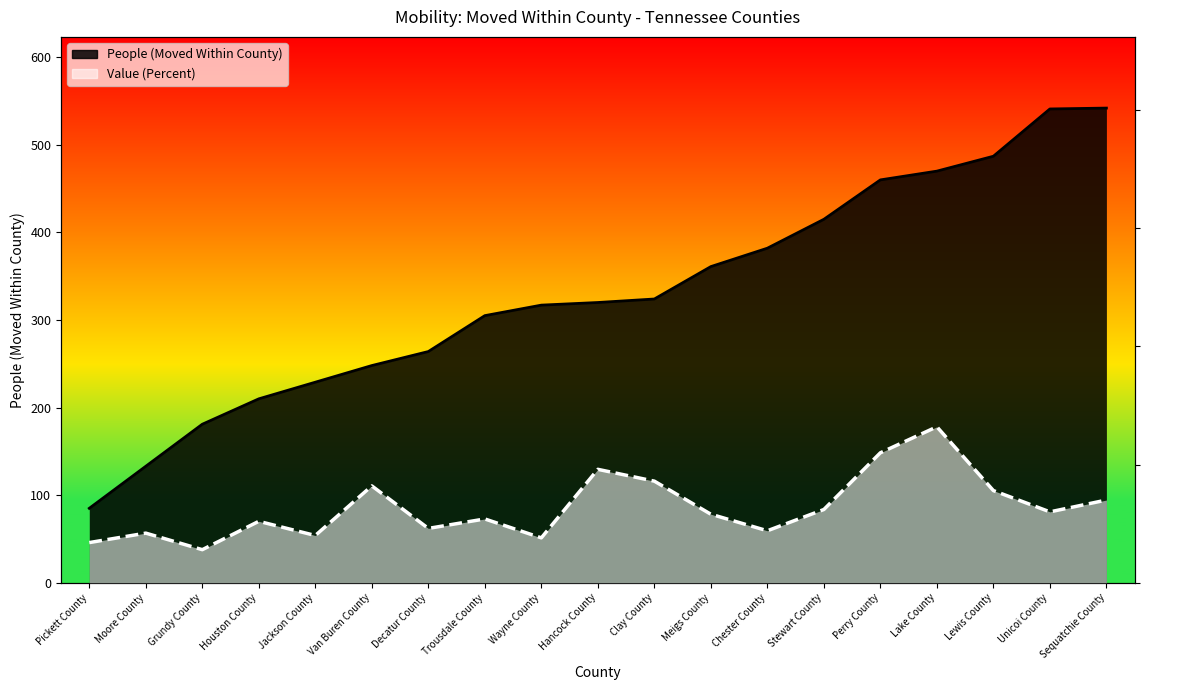

Where is the first local maximum?

Moore County